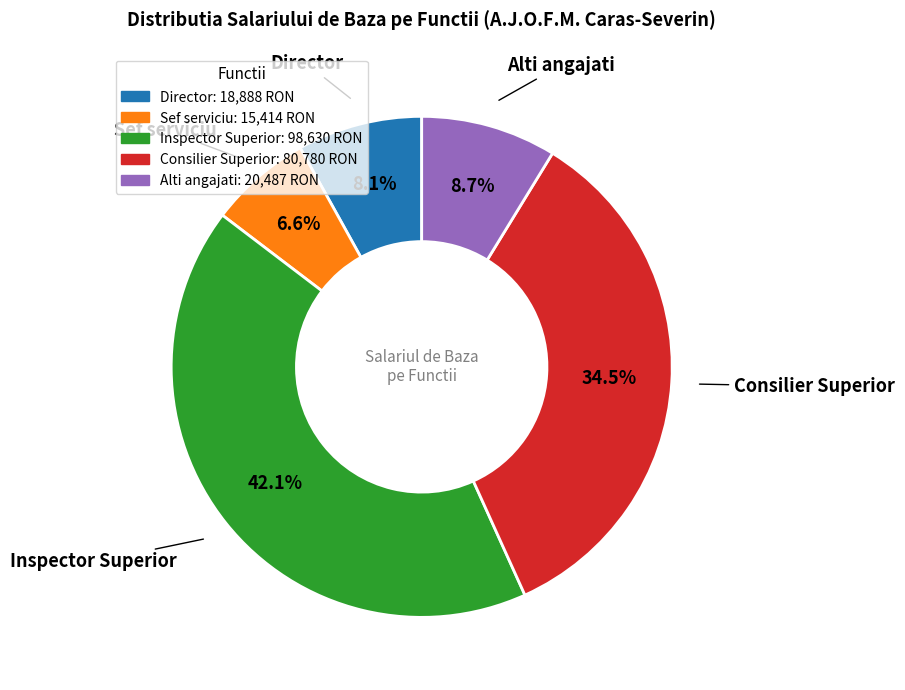

Is there a majority slice in this chart?

No